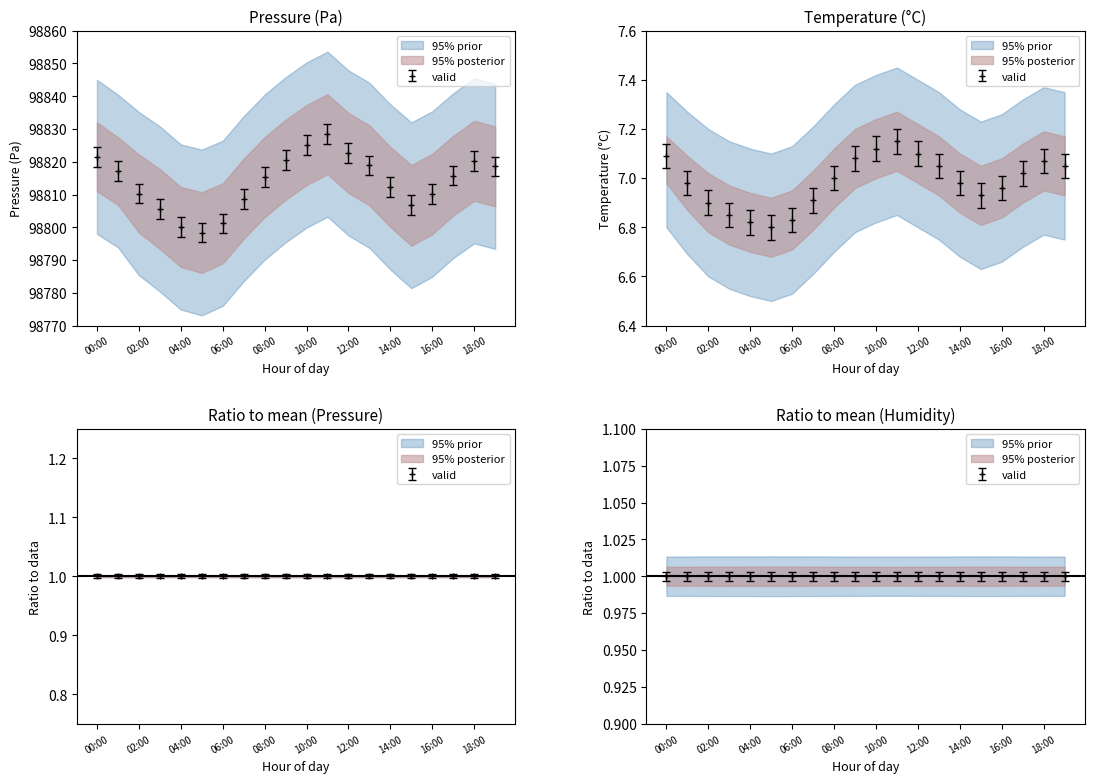

How many data points does each series have?

20